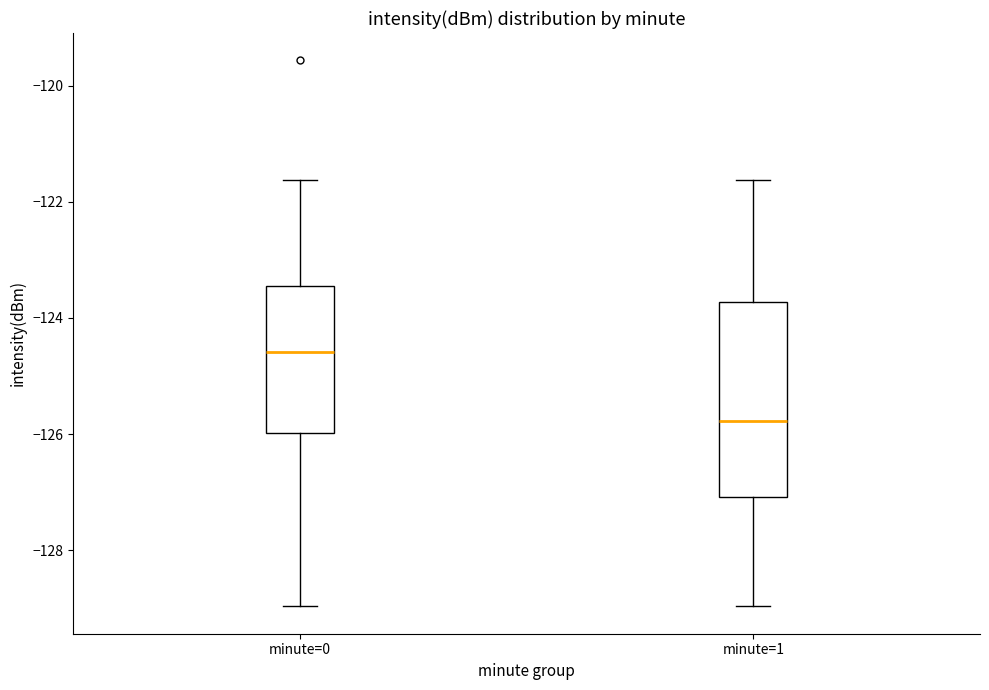

Which box has the highest median line?

minute=0